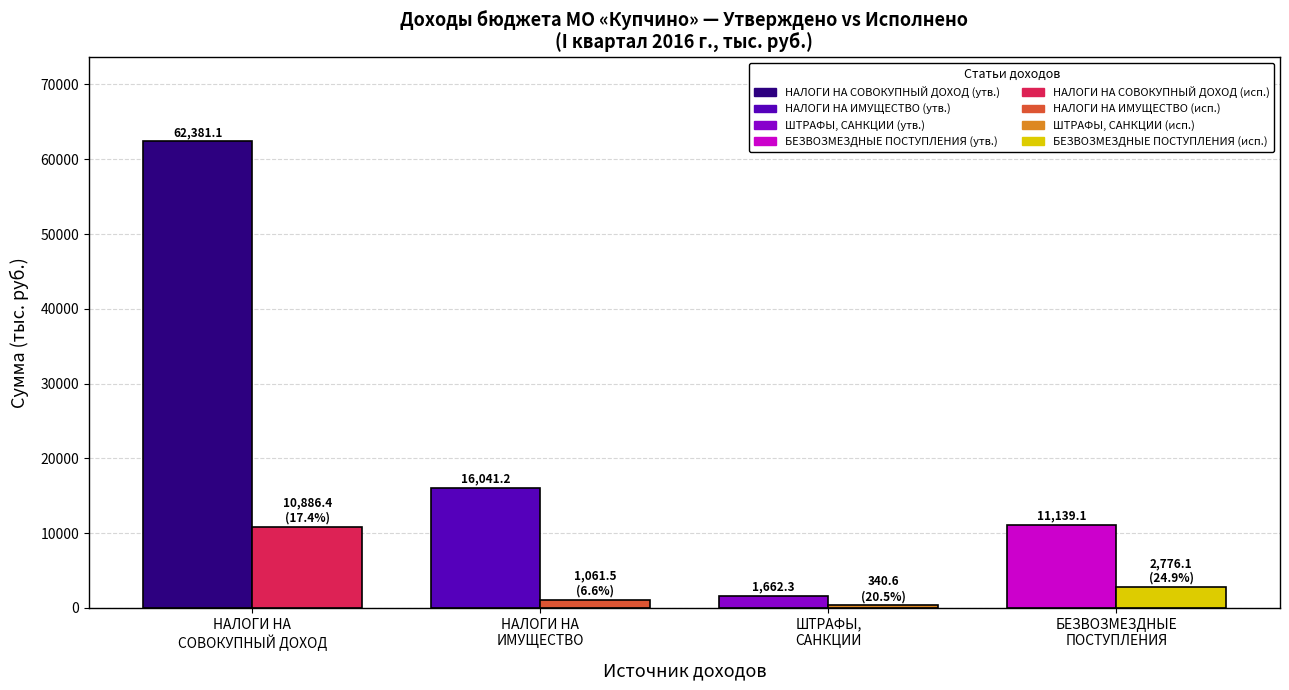

Is it true that Утверждено на 2016 год equals 1662.3 at ШТРАФЫ, САНКЦИИ, ВОЗМЕЩЕНИЕ УЩЕРБА?

True